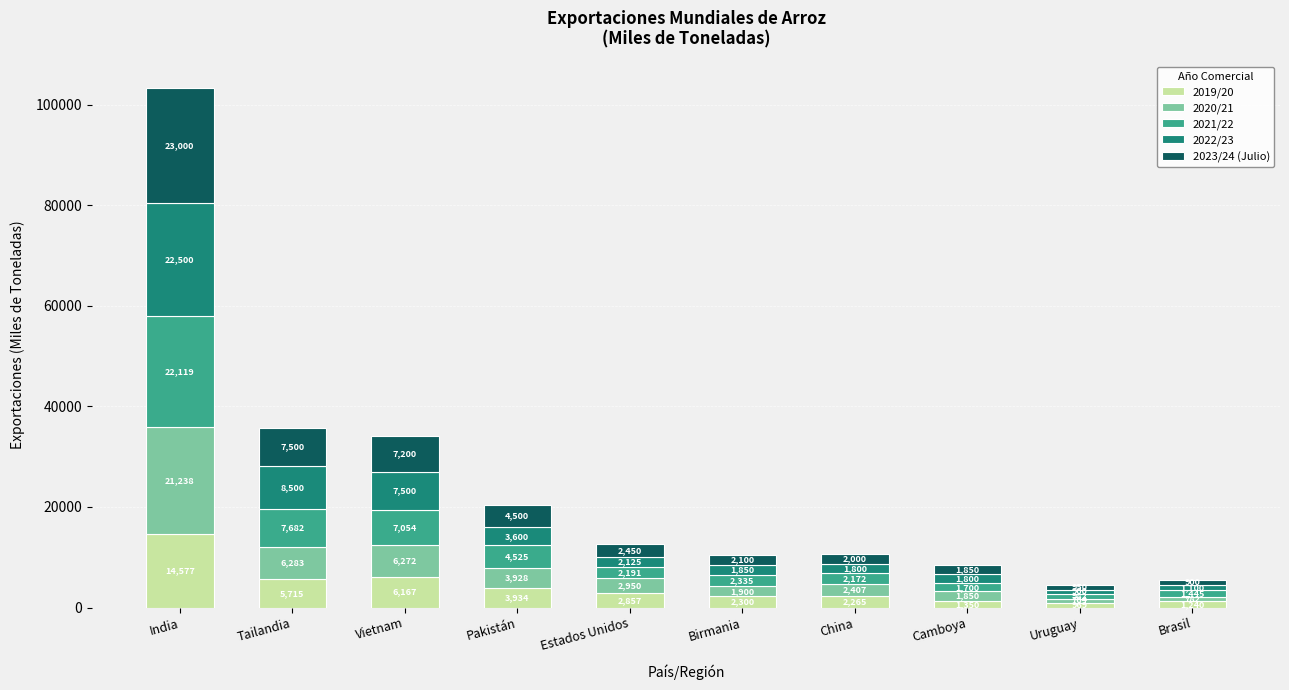

At which category is the sum across all series the highest?

India